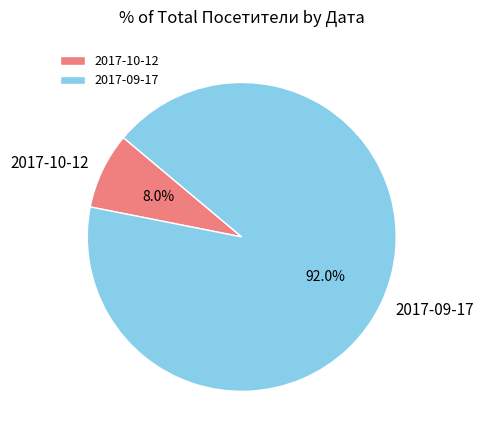

What is the total percentage of 2017-10-12 and 2017-09-17?

100.0%